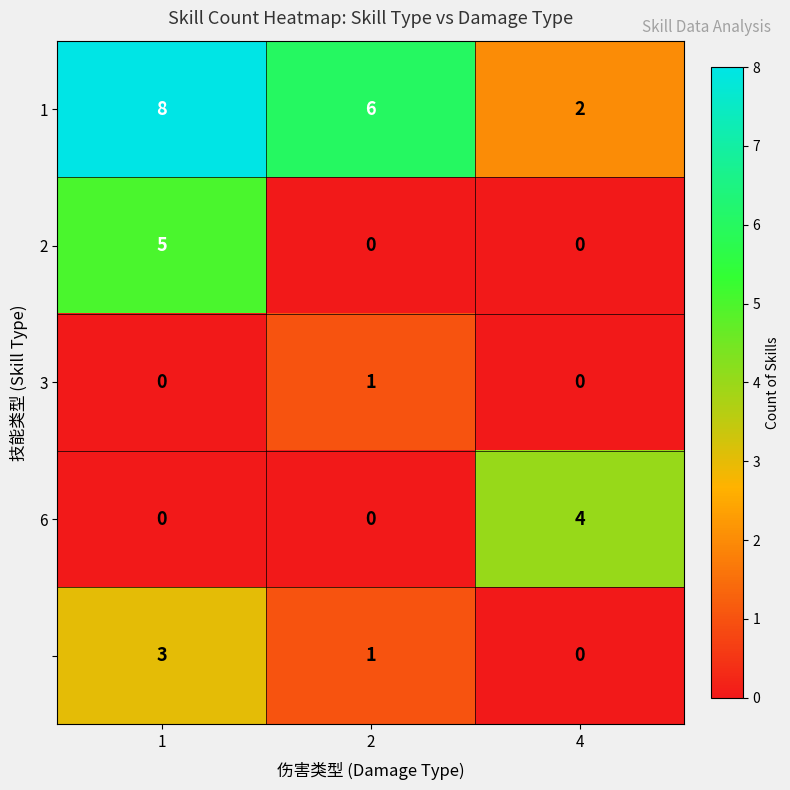

What is the spread (max minus min) of values at 4?

4